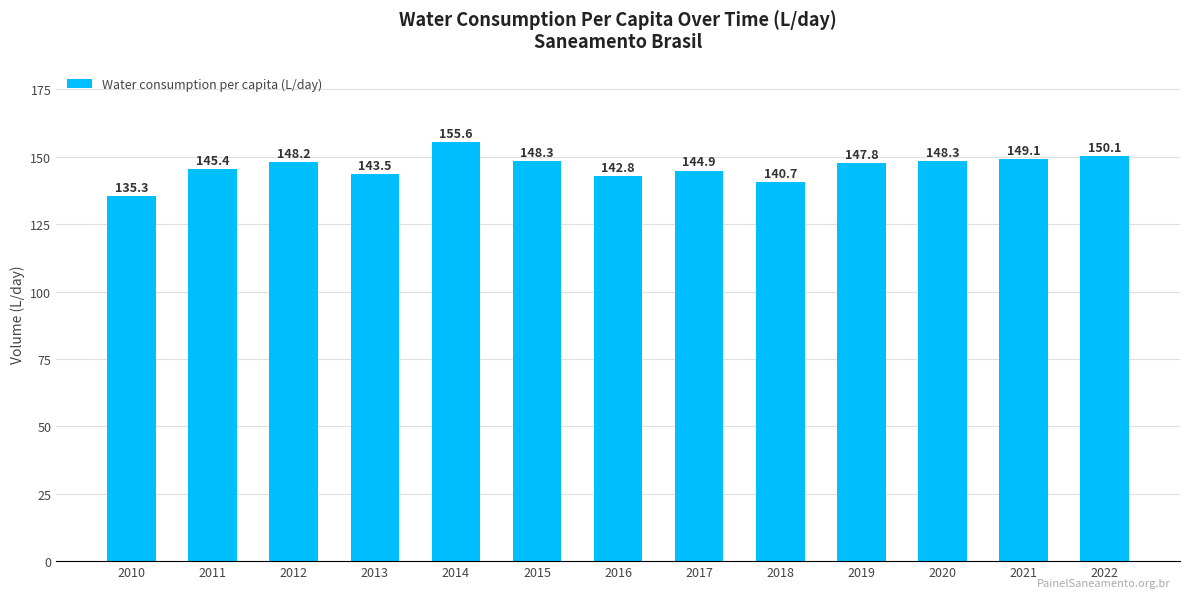

What is the smallest value displayed?

135.3